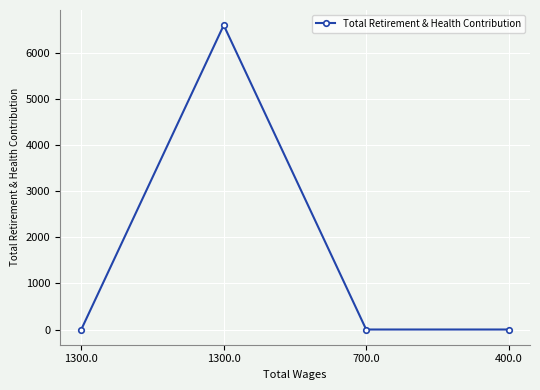

Reading right to left, what are all the values shown in this chart?

400.0=0	700.0=0	1300.0=6600	1300.0=0